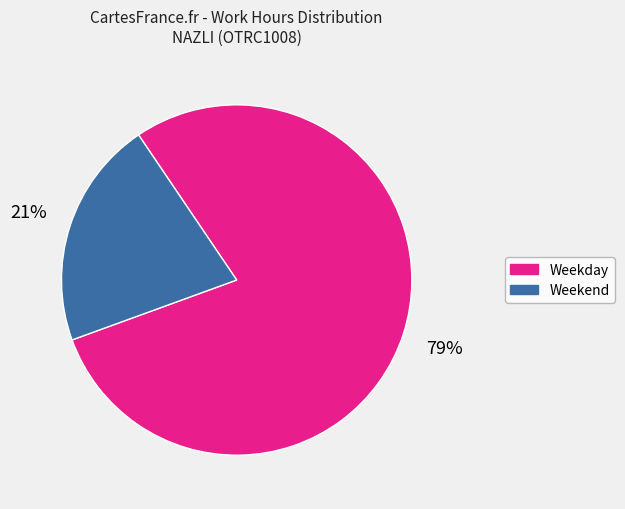

To the nearest percent, what is the average slice percentage?

50%